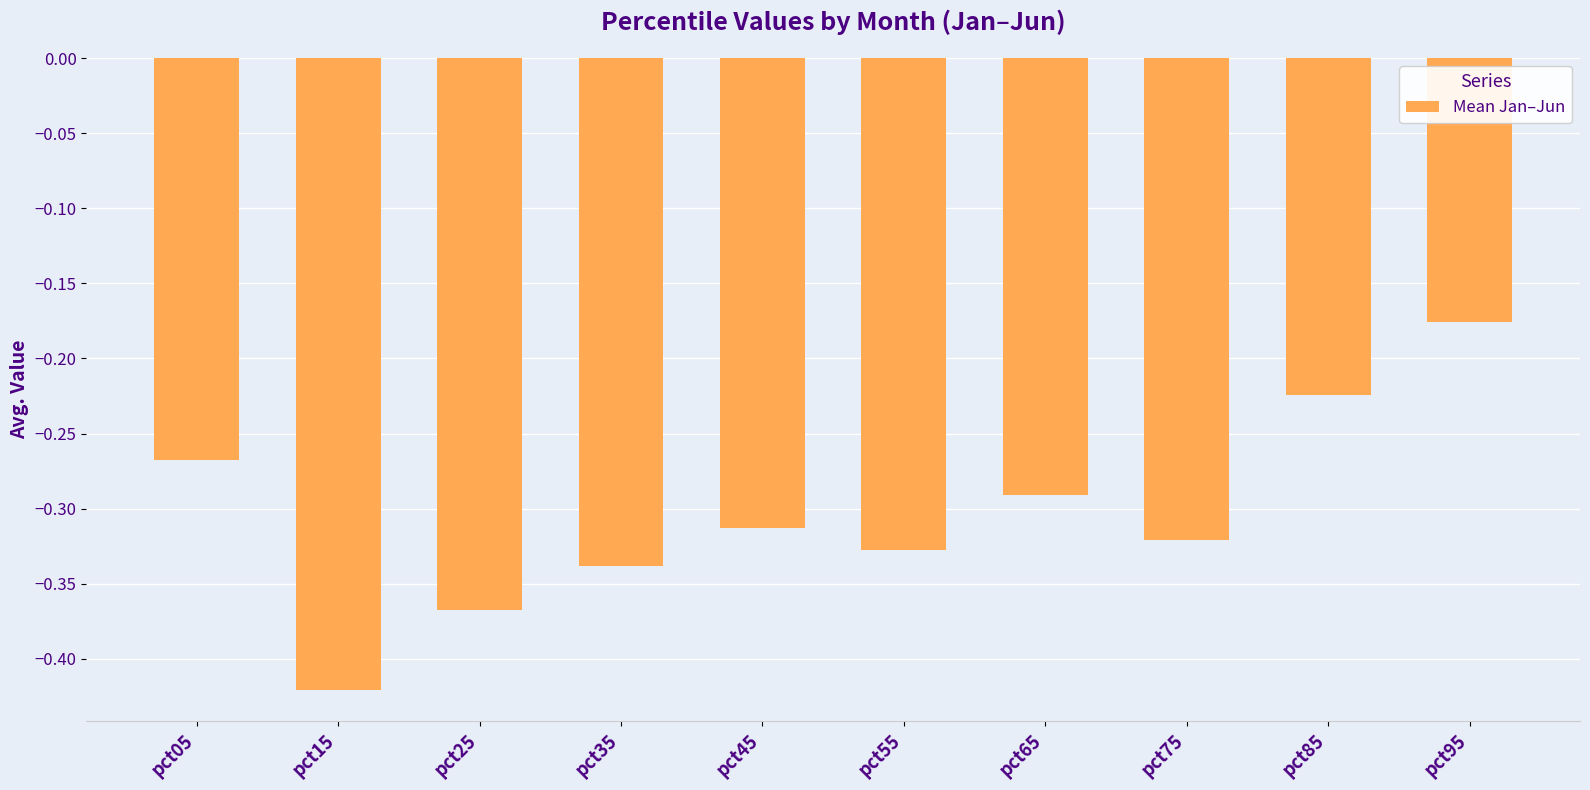

The chart shows a value of -0.2 at pct45. True or false?

False